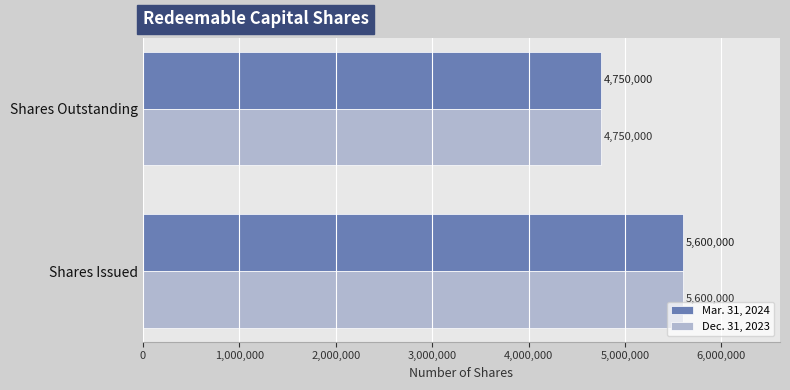

What are all the series names shown in the legend?

Mar. 31, 2024, Dec. 31, 2023